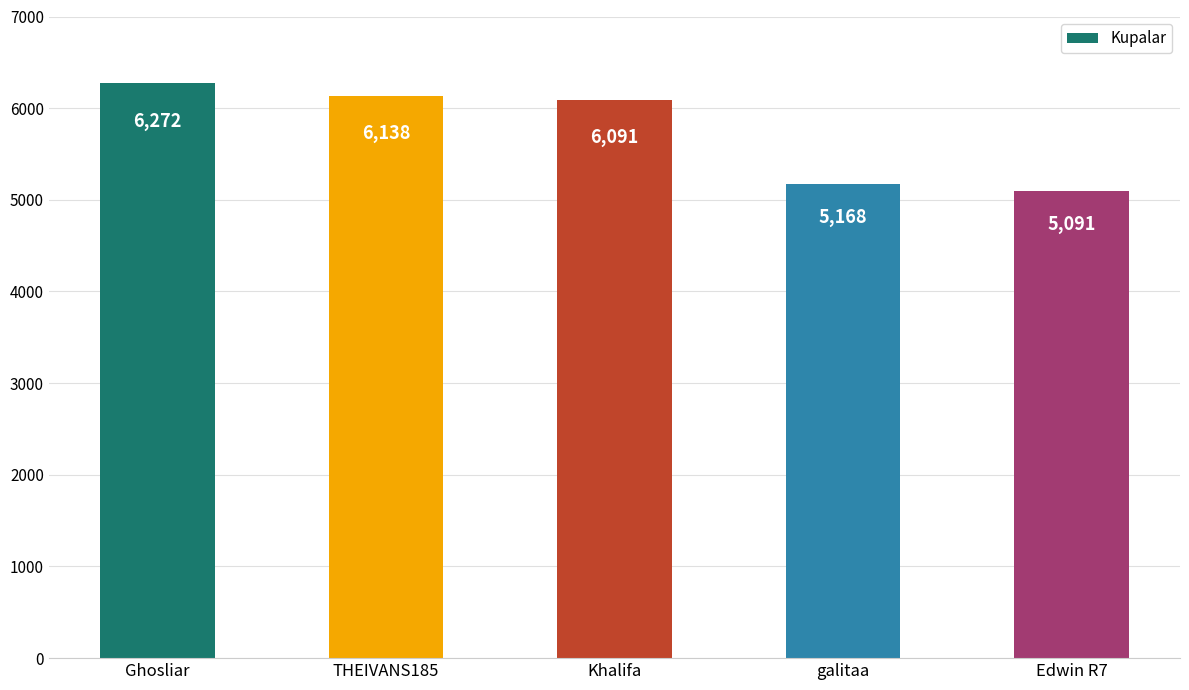

What is the label of the 3rd bar from the left?

Khalifa